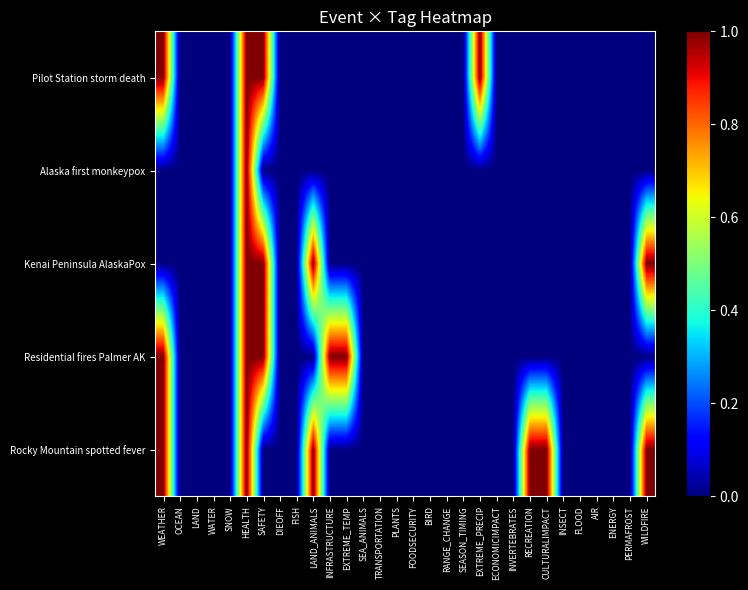

List the series in order of their peak value, lowest first.

Rocky Mountain spotted fever, Residential fires Palmer AK, Kenai Peninsula AlaskaPox, Alaska first monkeypox, Pilot Station storm death